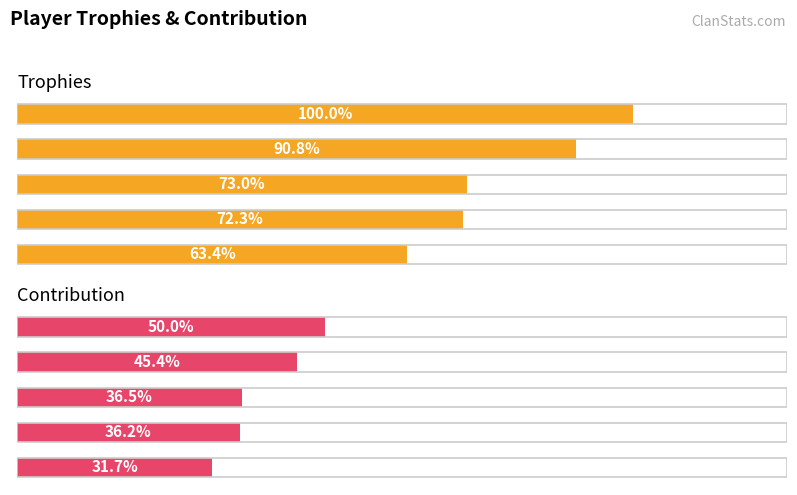

Between keramat and iman, which series saw the biggest shift?

Trophies